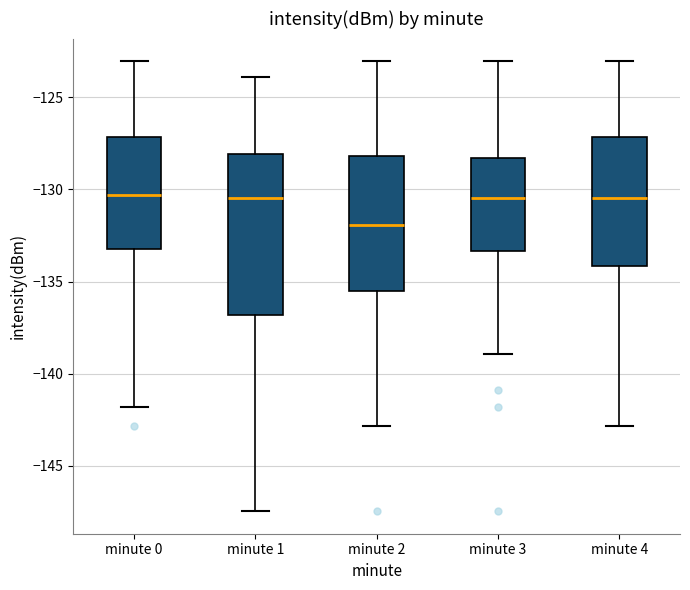

Reading left to right, read every box against the y-axis: the position of its median line, the range the box covers, and the ends of its whiskers. The values are not printed on the chart, so give them approximately, as read against the axis.

minute 0: median -130.5, box -133.5 to -127.0, whiskers -142.0 to -123.0
minute 1: median -130.5, box -137.0 to -128.0, whiskers -147.5 to -124.0
minute 2: median -132.0, box -135.5 to -128.0, whiskers -143.0 to -123.0
minute 3: median -130.5, box -133.5 to -128.5, whiskers -139.0 to -123.0
minute 4: median -130.5, box -134.0 to -127.0, whiskers -143.0 to -123.0